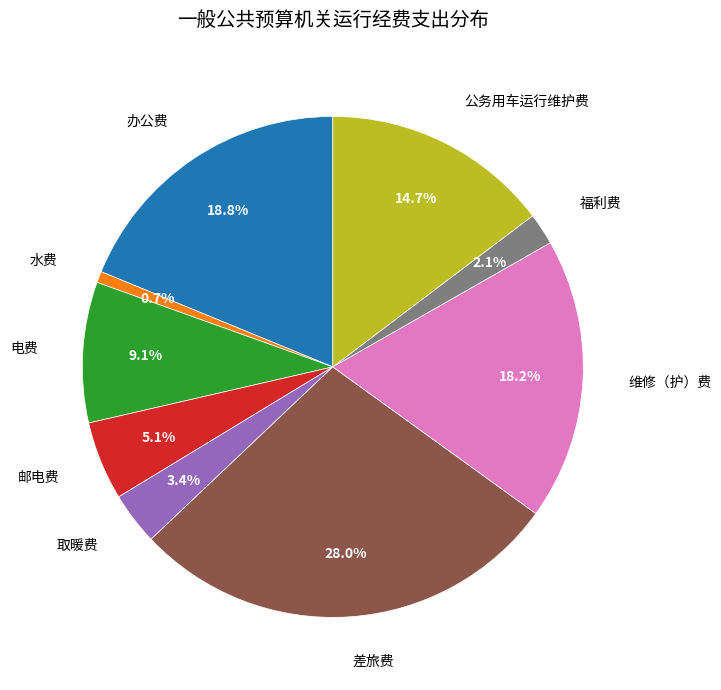

Does any single category account for the majority?

No